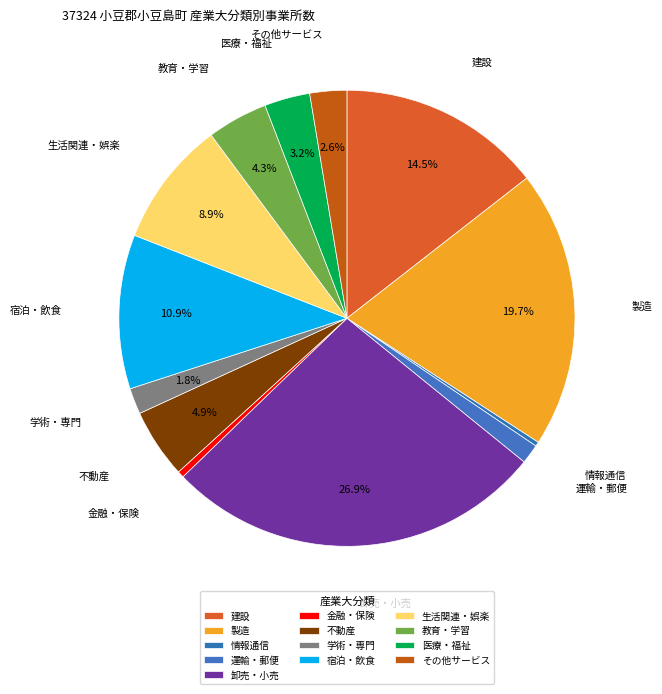

To the nearest percent, what is the average slice percentage?

8%